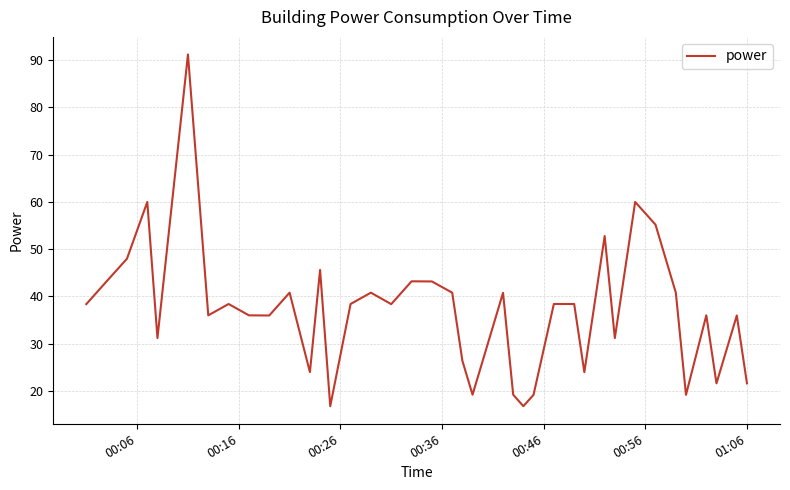

What is the smallest value displayed?

16.8